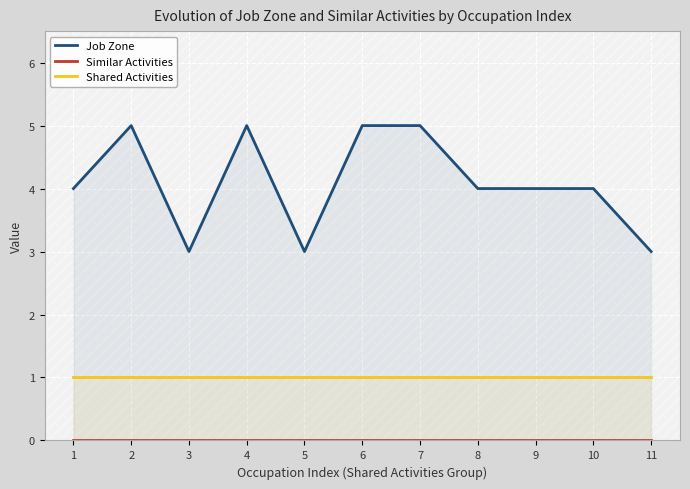

Which series has the largest total across all categories?

Job Zone